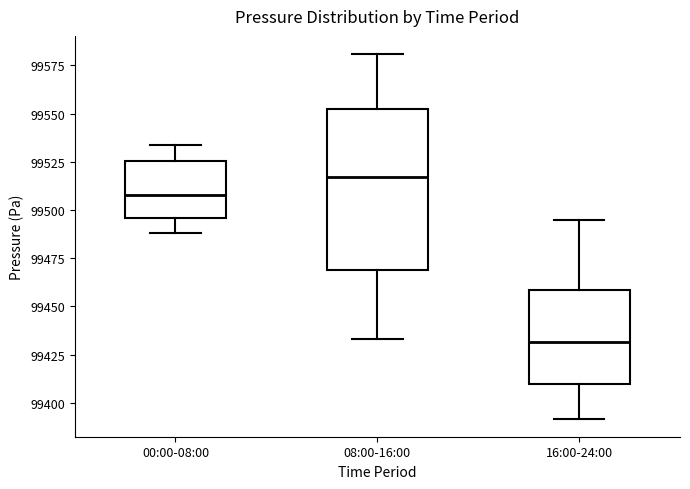

Comparing the boxes themselves (not the whiskers), which one is the tallest?

08:00-16:00